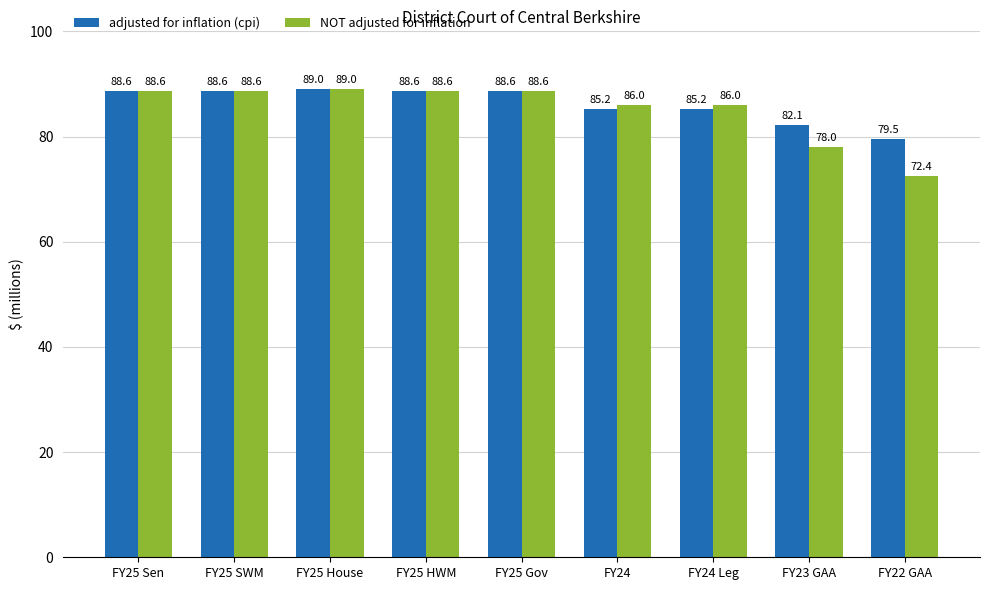

What is the total value across all series at FY23 GAA?

160.1